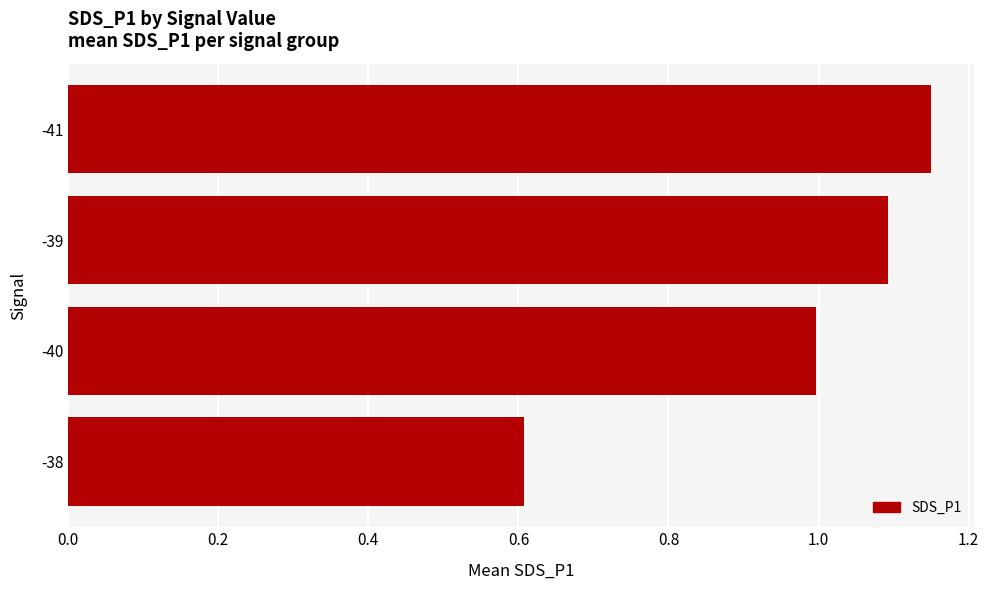

How many categories are shown in the chart?

4